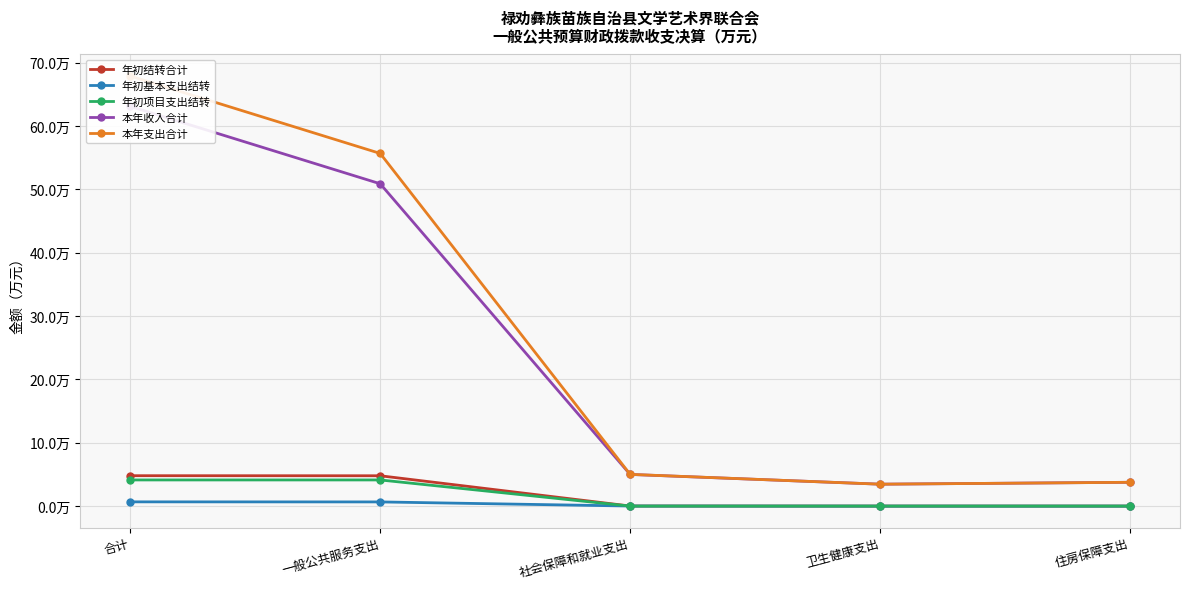

At which label does 年初结转合计 reach its peak?

合计